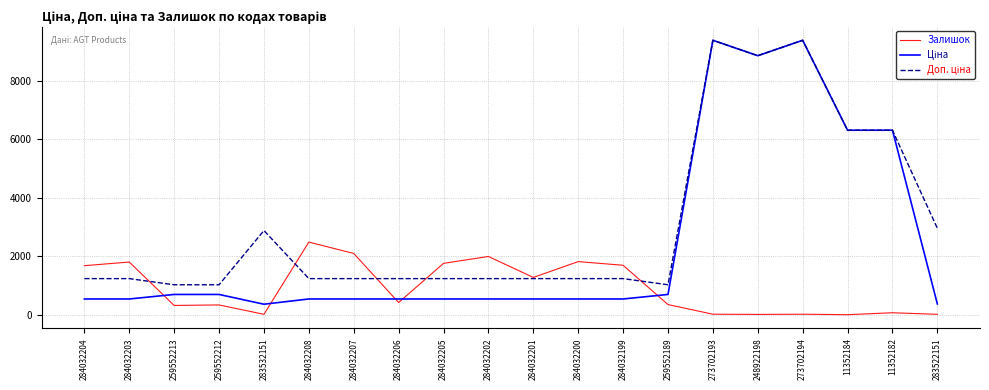

Which series changed the most between 284032202 and 284032200?

Залишок